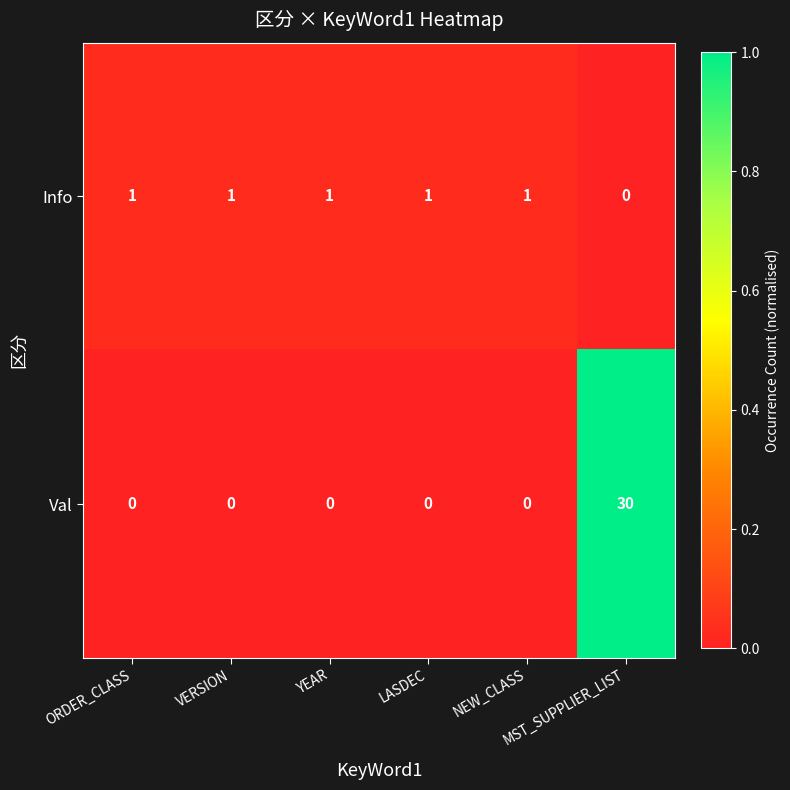

How many values in the Val series exceed 0?

1